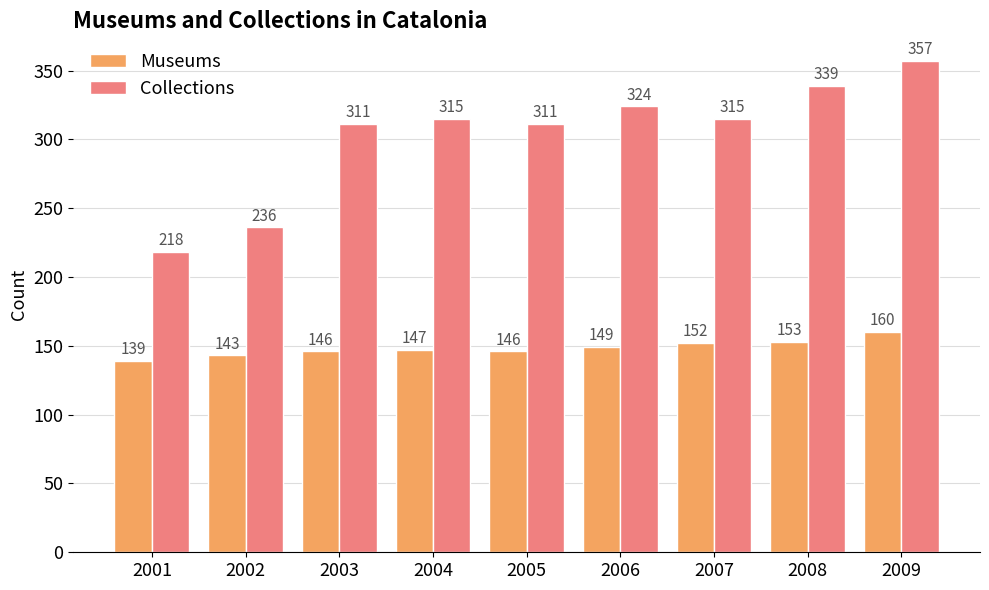

At which label is Museums closest to 149?

2006